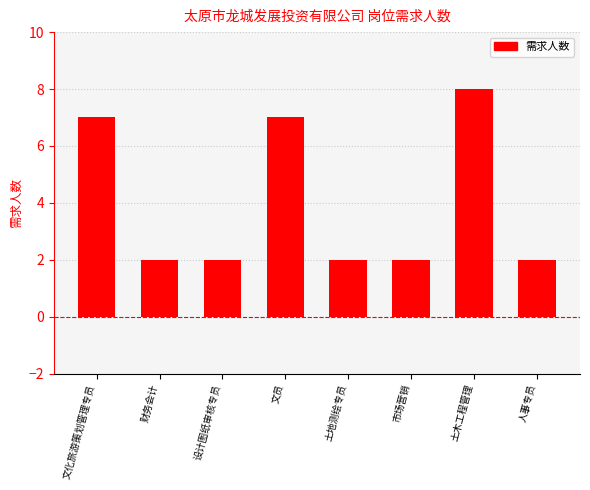

What is the average value?

4